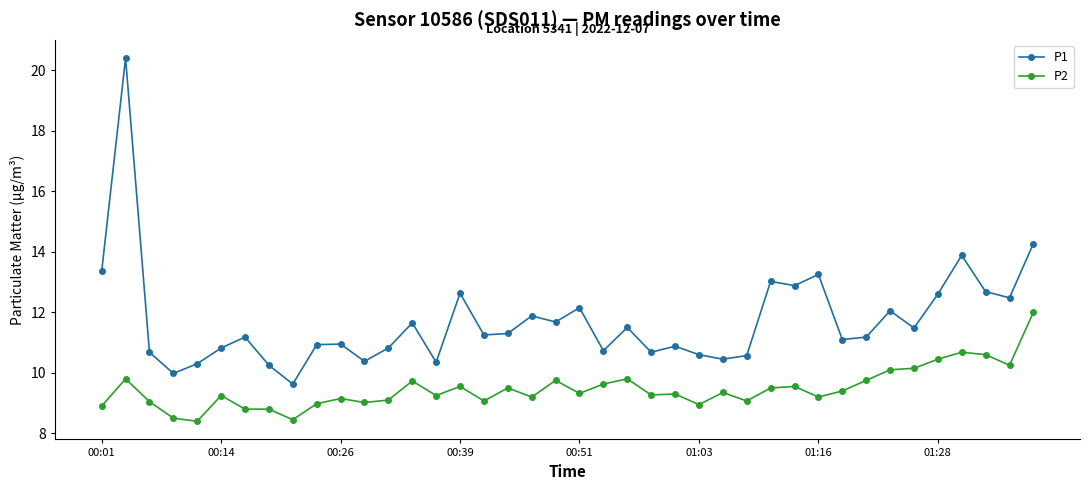

How many lines are shown in the chart?

2